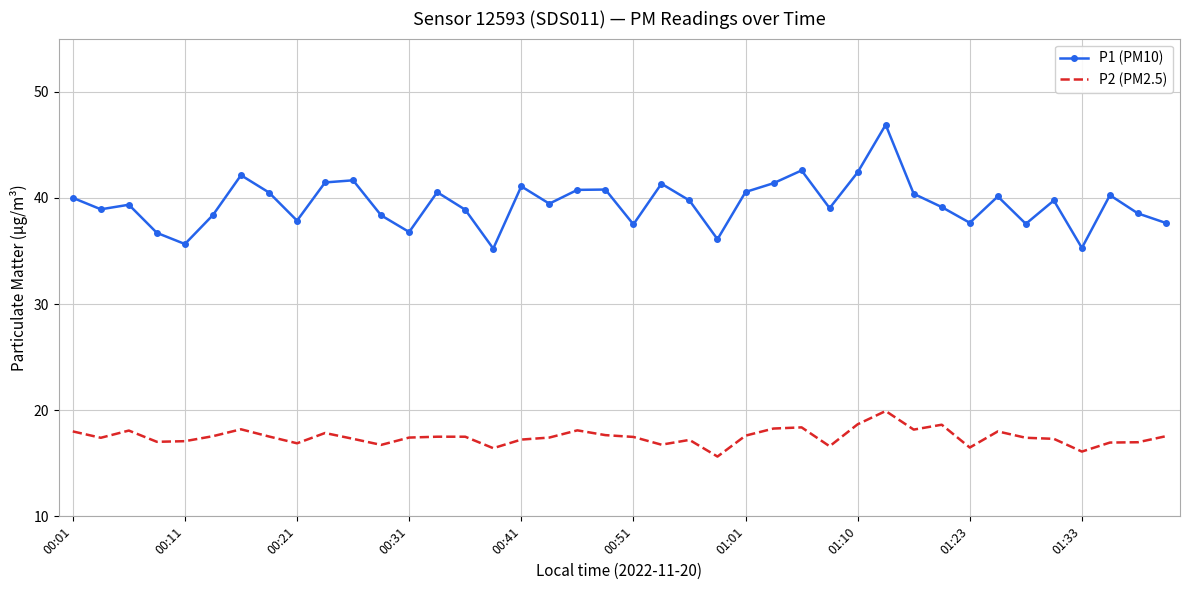

What is the difference between the maximum and minimum values in the P1 (PM10) series?

11.7